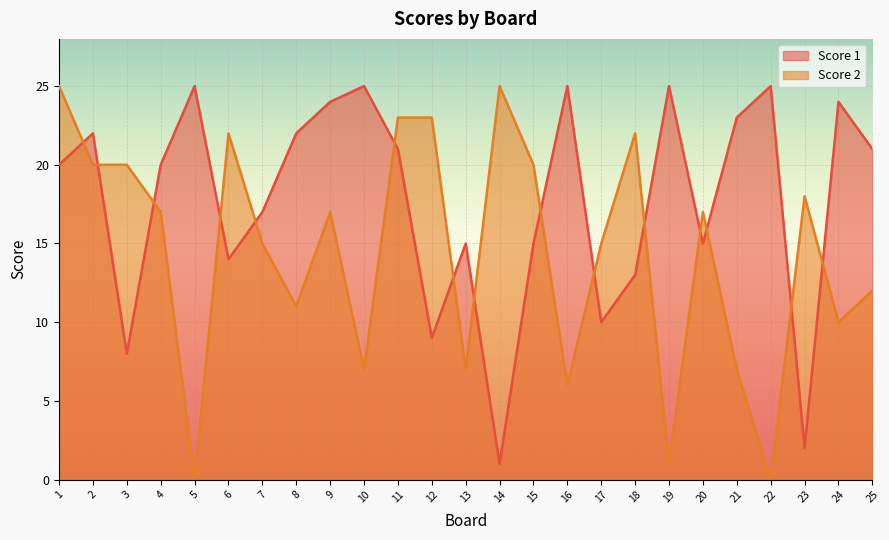

Is it true that Score 2 equals 0 at 19?

False